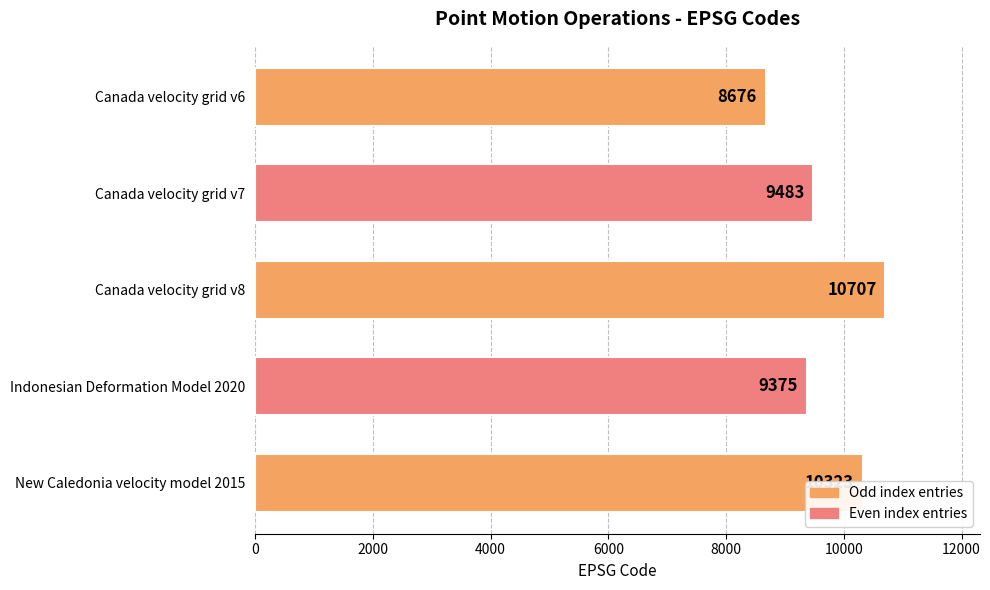

What is the difference between the maximum and minimum values?

2031